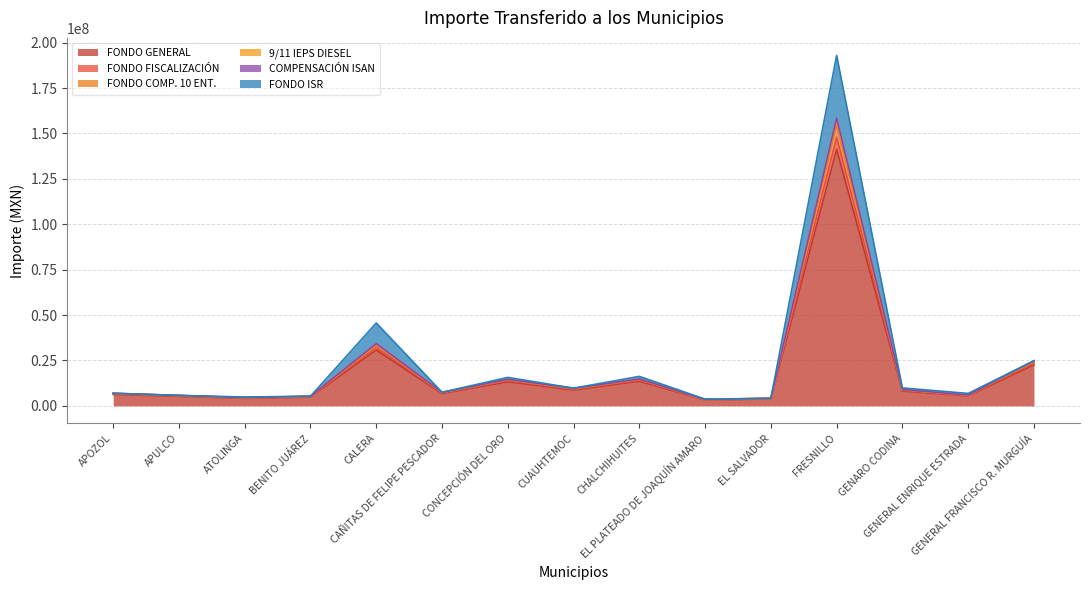

At which category is the sum across all series the highest?

FRESNILLO